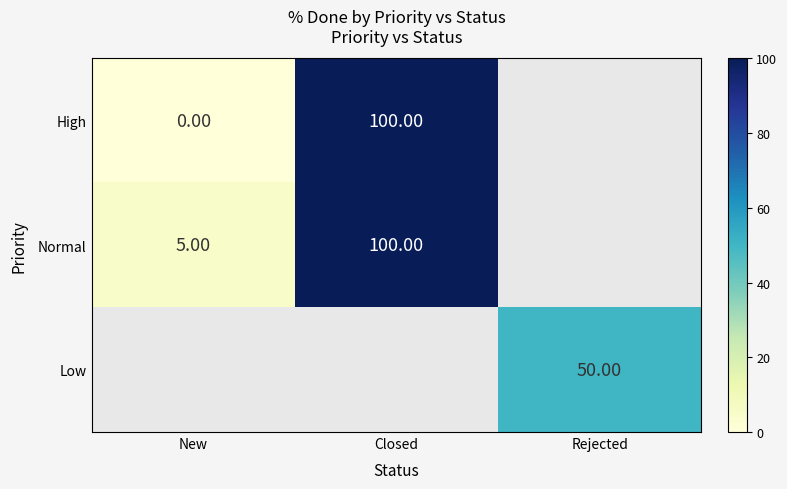

What is the sum of the High values at Closed and New?

100